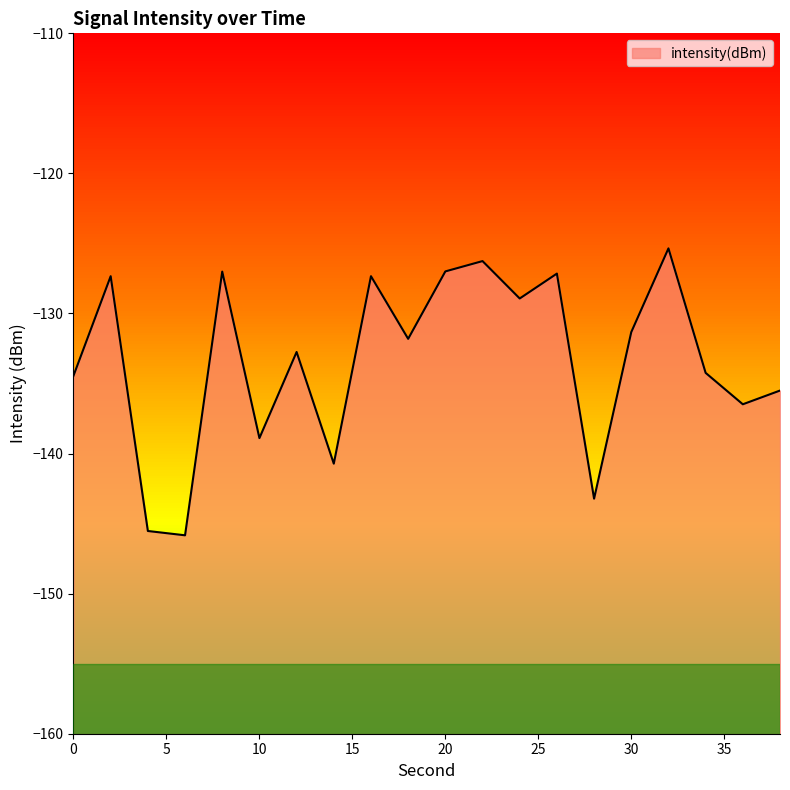

At which category does the chart reach its peak across all series?

32